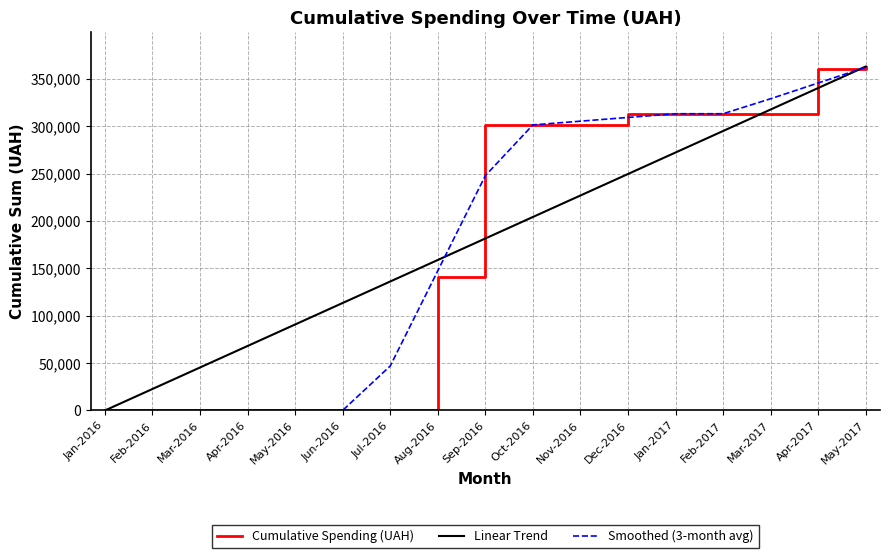

What is the difference between the highest and lowest values at Aug-2016?

18185.7